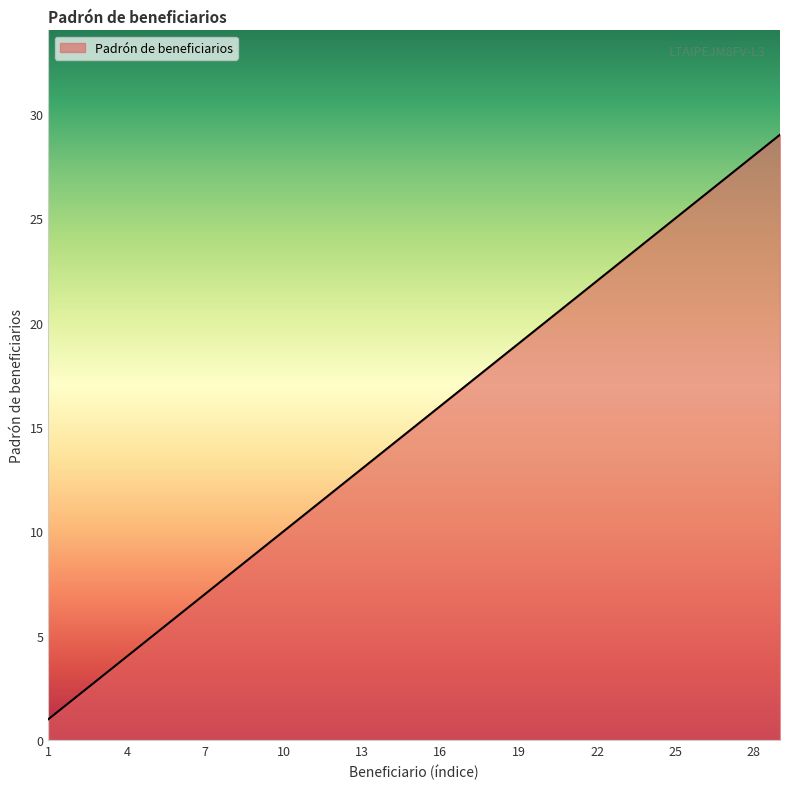

What is the difference between the maximum and minimum values?

28